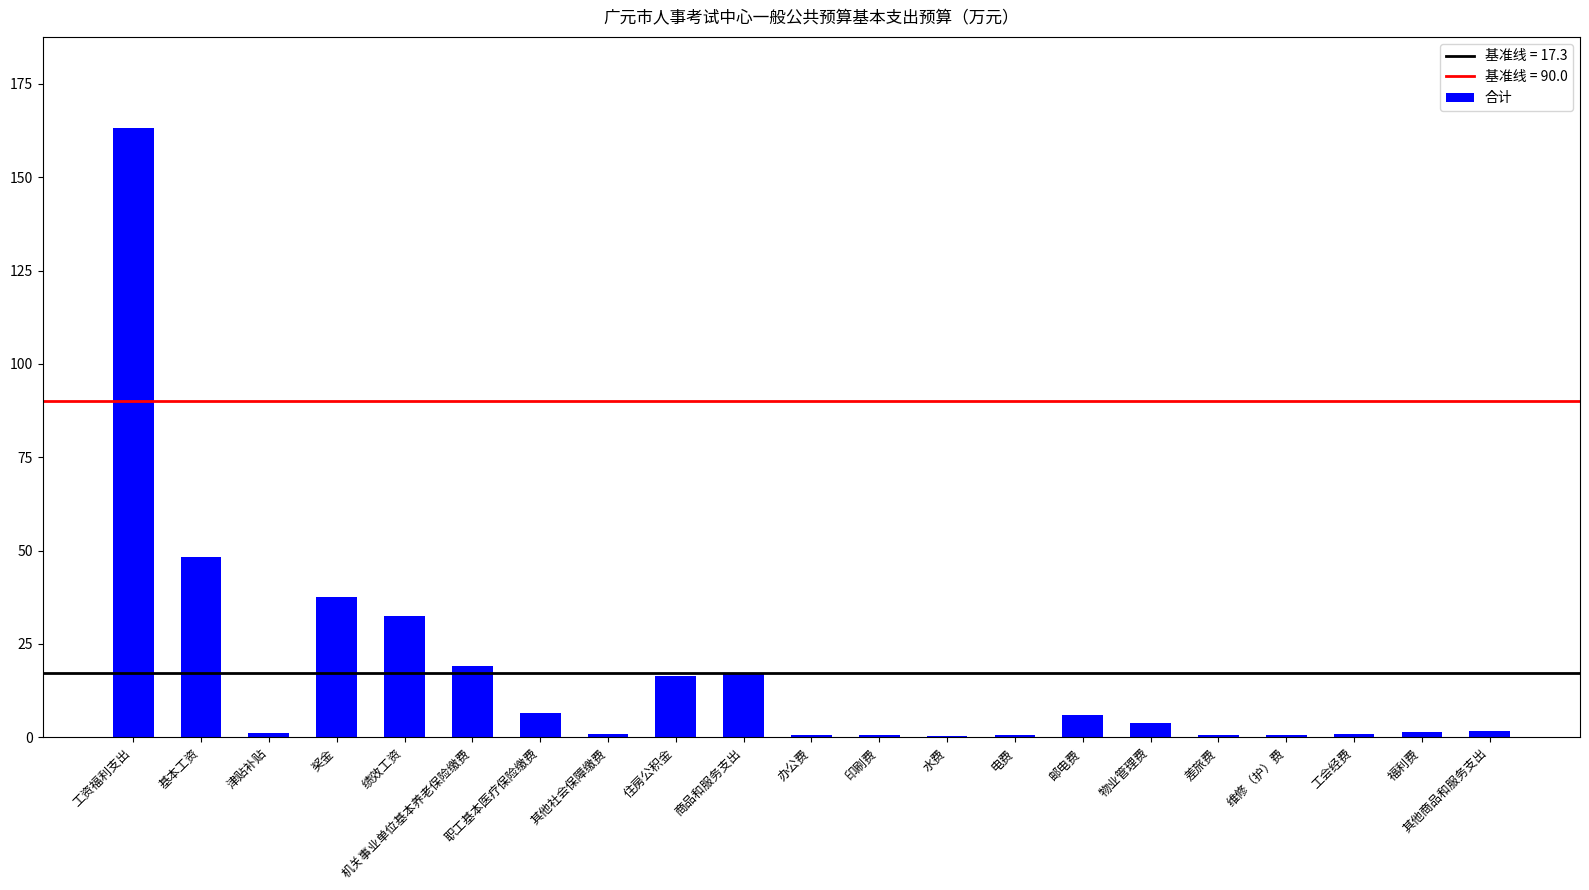

What is the sum of all values?

360.2